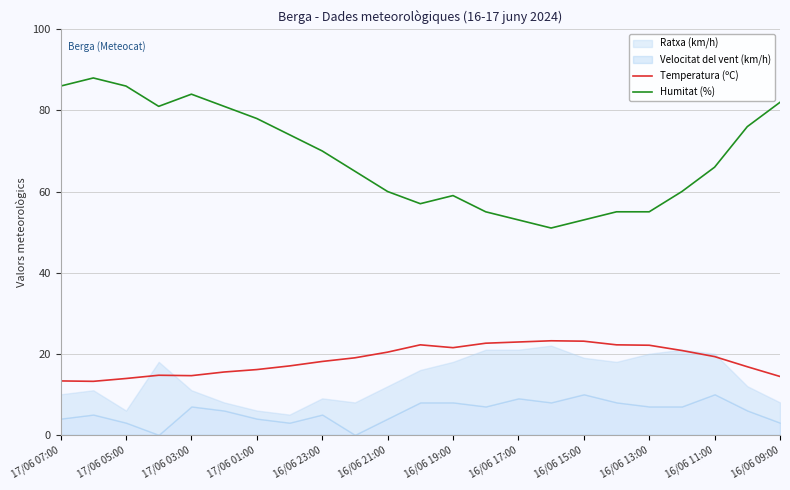

The Temperatura (ºC) series shows 5.3 at 17/06 03:00. True or false?

False